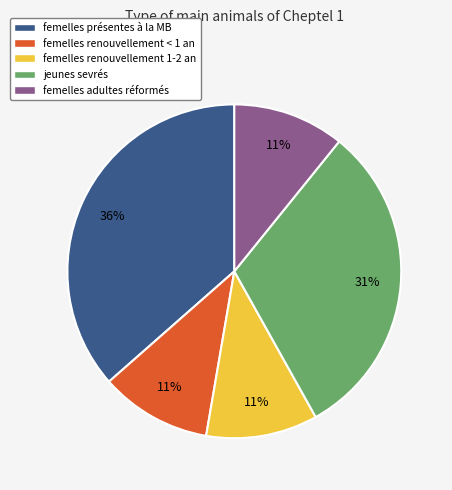

Between femelles renouvellement < 1 an and jeunes sevrés, which is larger?

jeunes sevrés